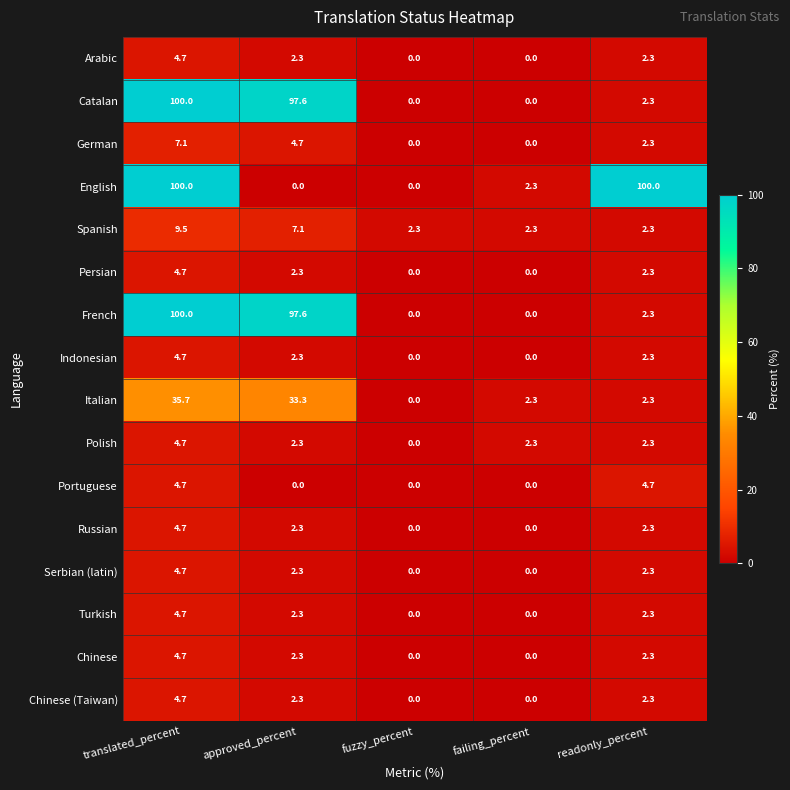

At which category is the sum across all series the highest?

translated_percent